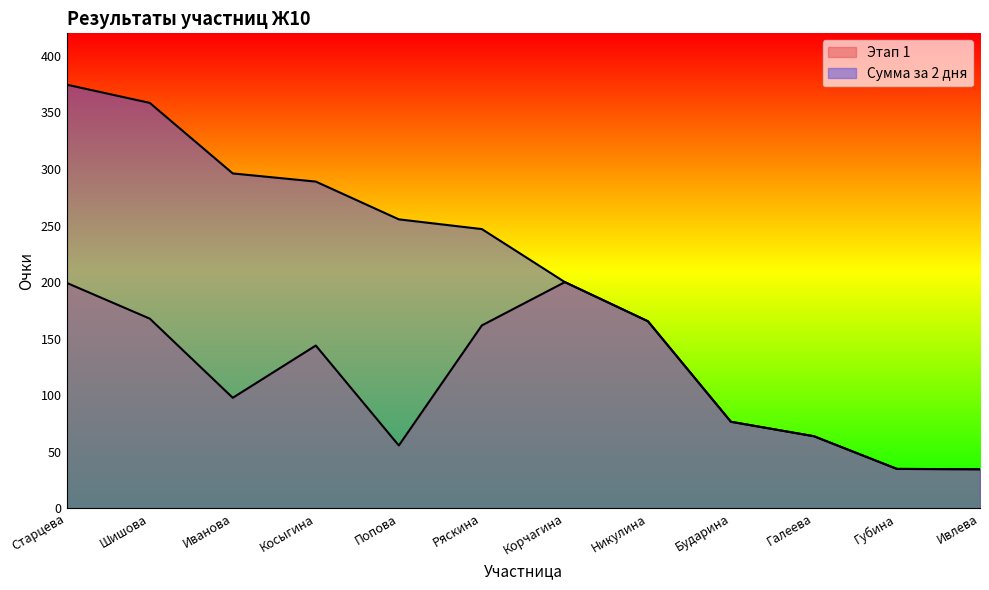

True or false: Сумма за 2 дня has a value of 224.8 at Никулина.

False